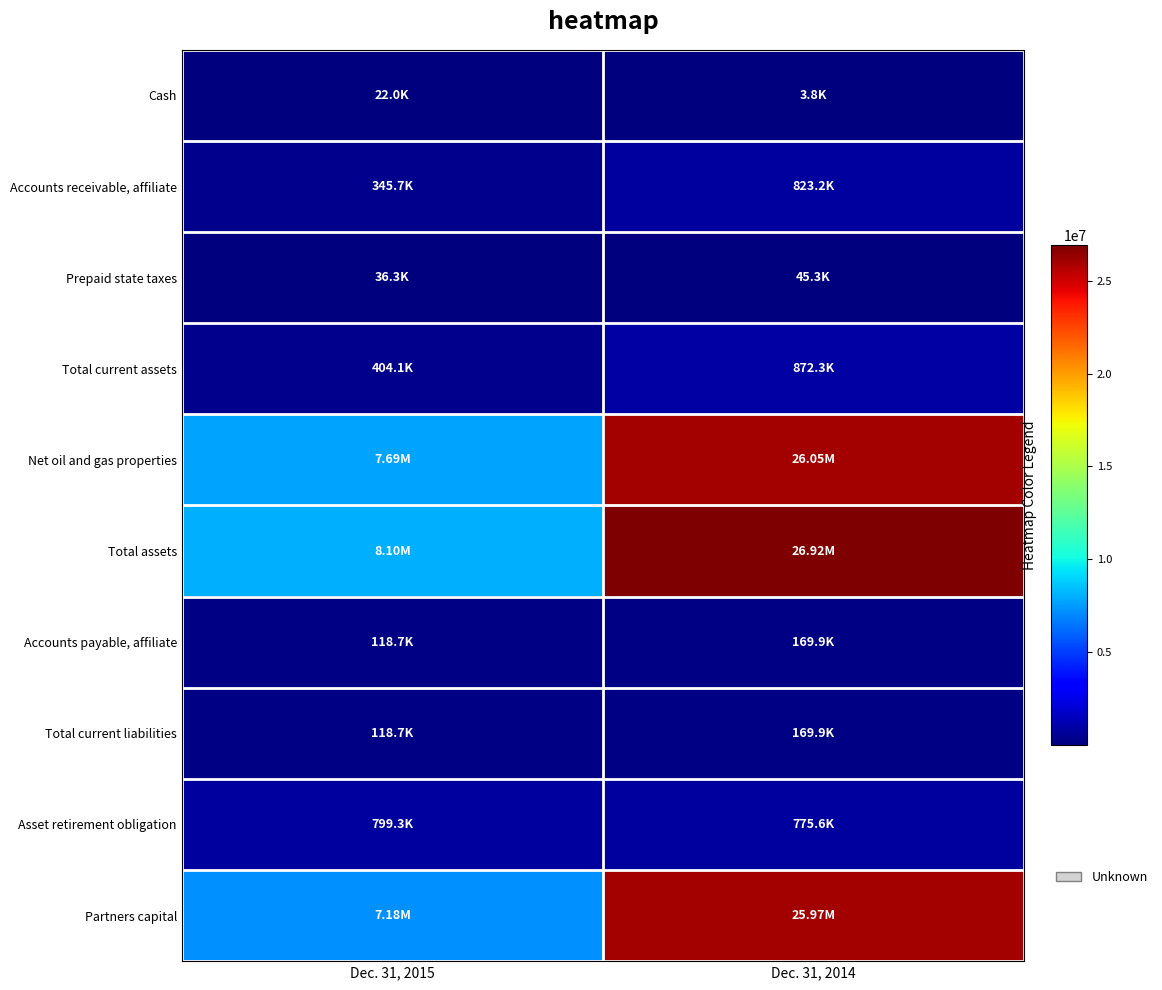

What is the difference between the highest and lowest values at Dec. 31, 2015?

8074639